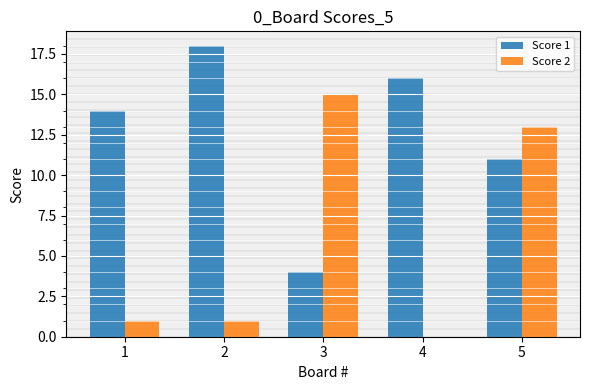

Are the bars horizontal?

No